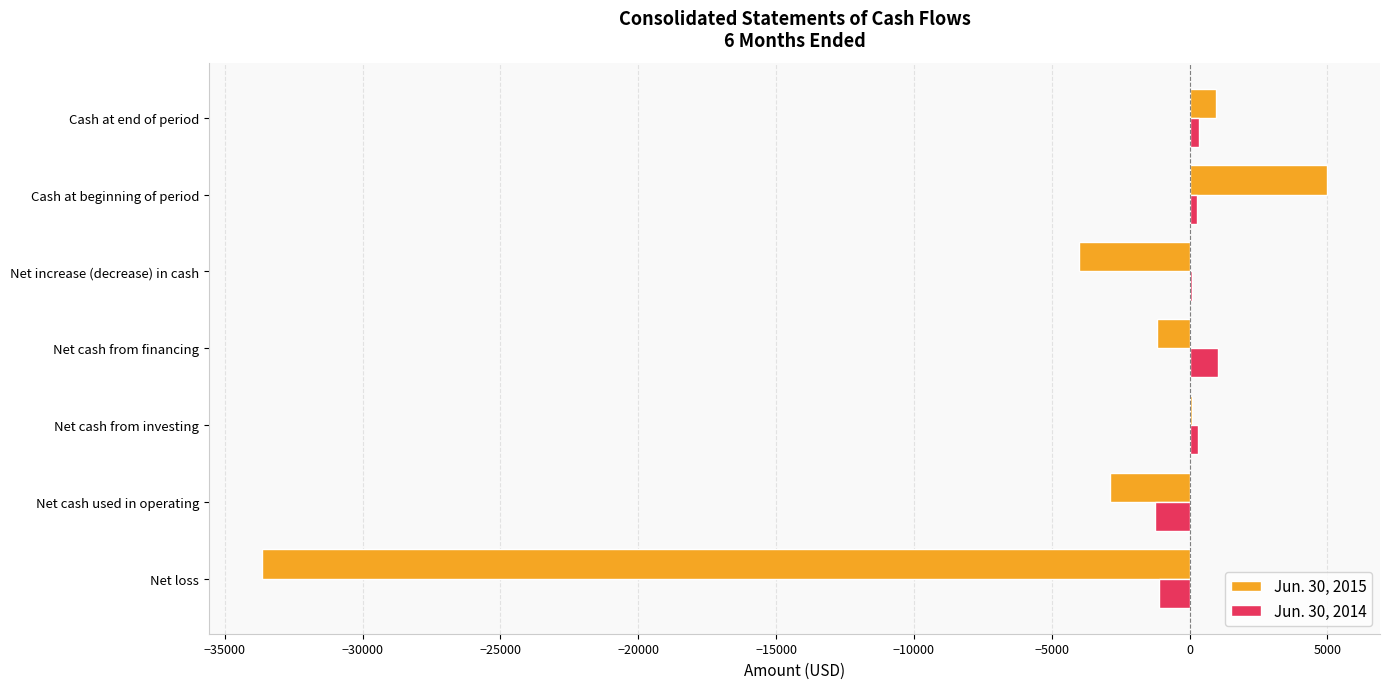

At which category is the sum across all series the highest?

Cash at beginning of period